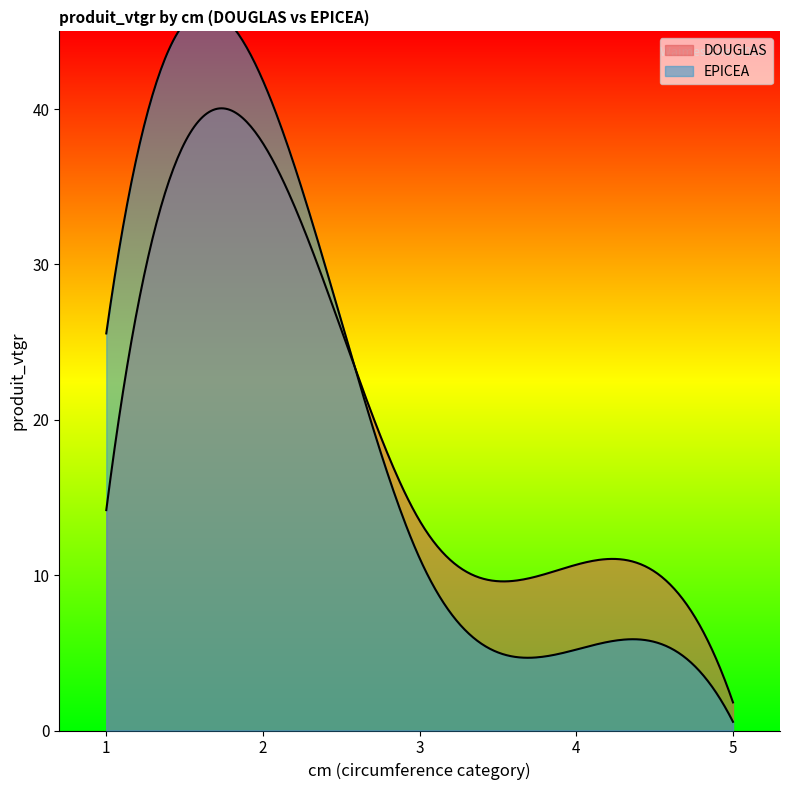

The value of EPICEA at 1 is 25.6. True or false?

True